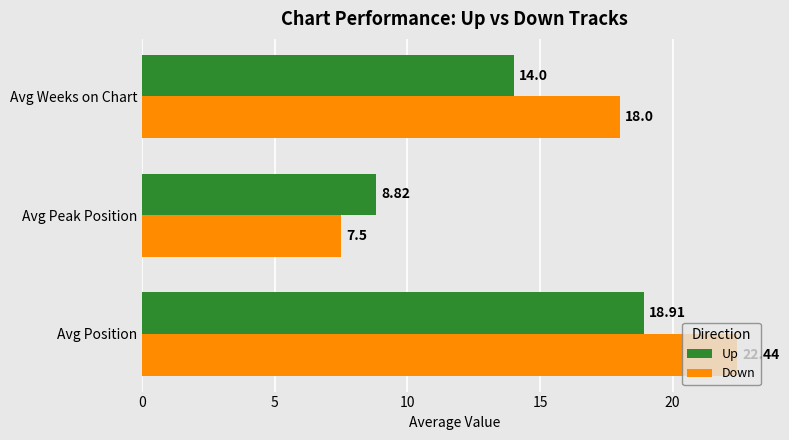

At which category is the sum across all series the highest?

Avg Position